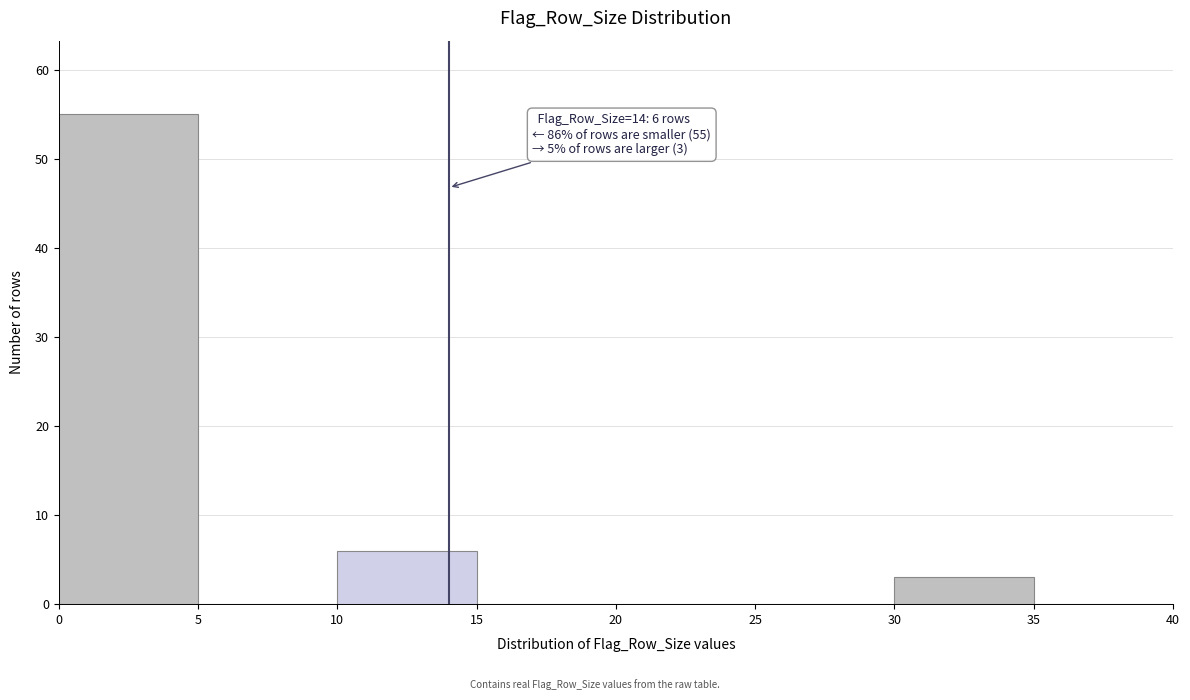

Which range on the x-axis has the tallest bar?

0 to 5